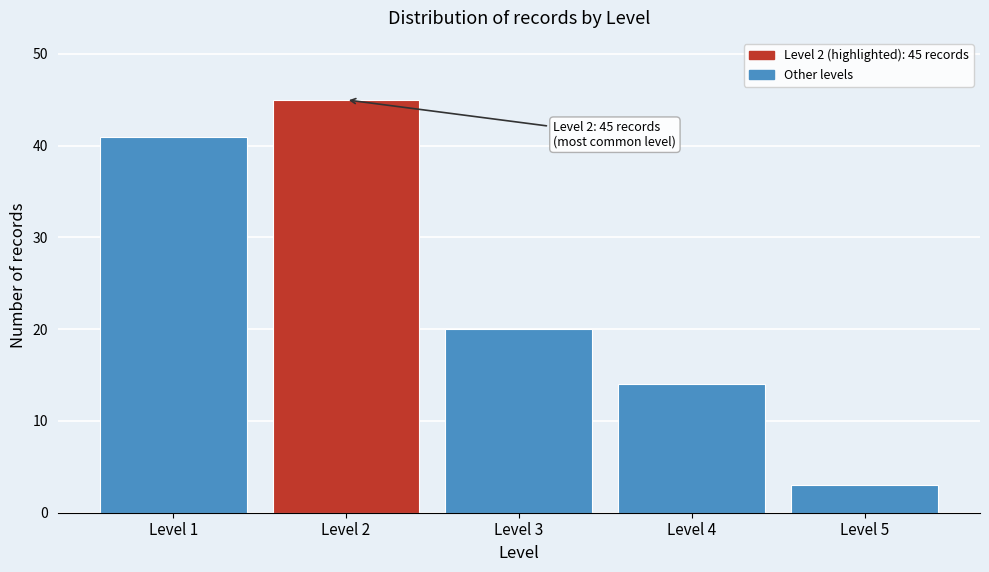

Reading left to right, extract all data points from this chart.

41	45	20	14	3